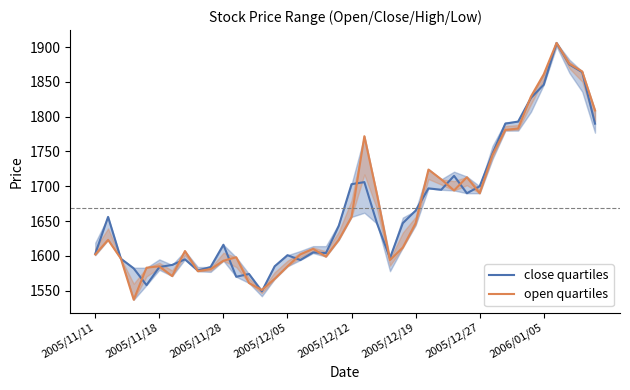

What is the value of the open quartiles point at the 20th from the left?

1623